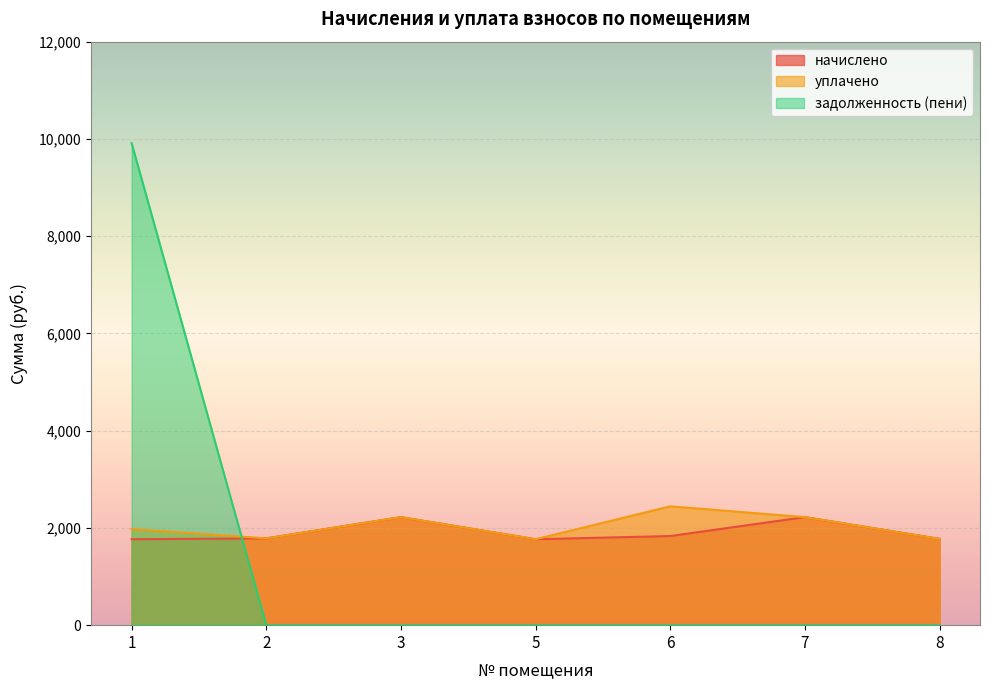

Where does the уплачено series first go above 1974?

1